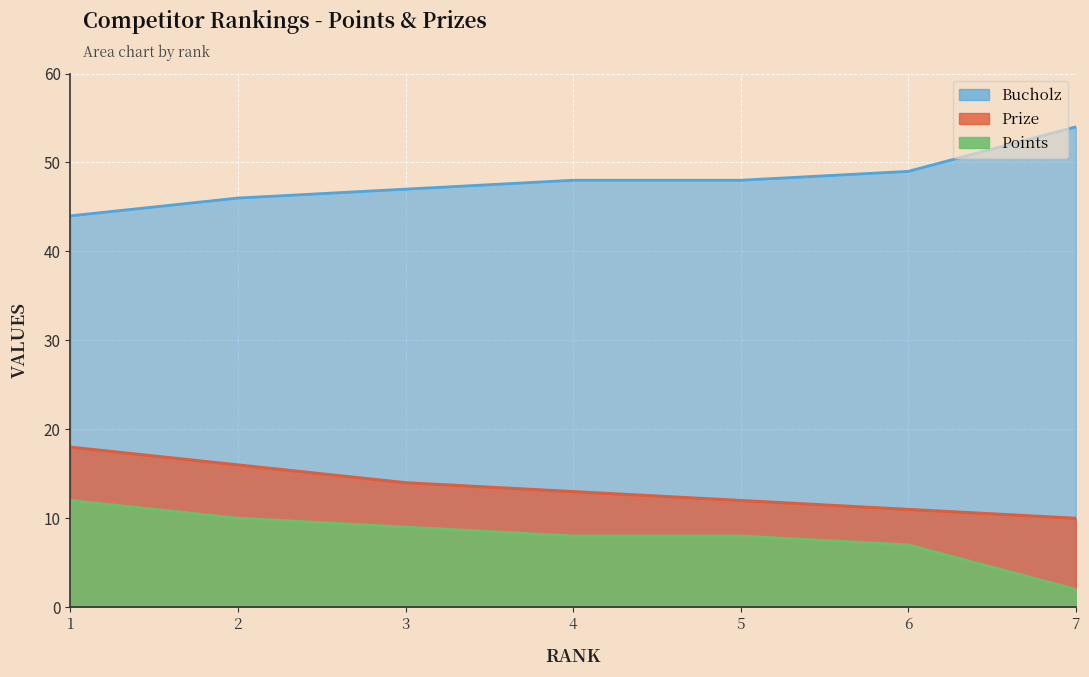

What is the lowest value of the Prize series?

10